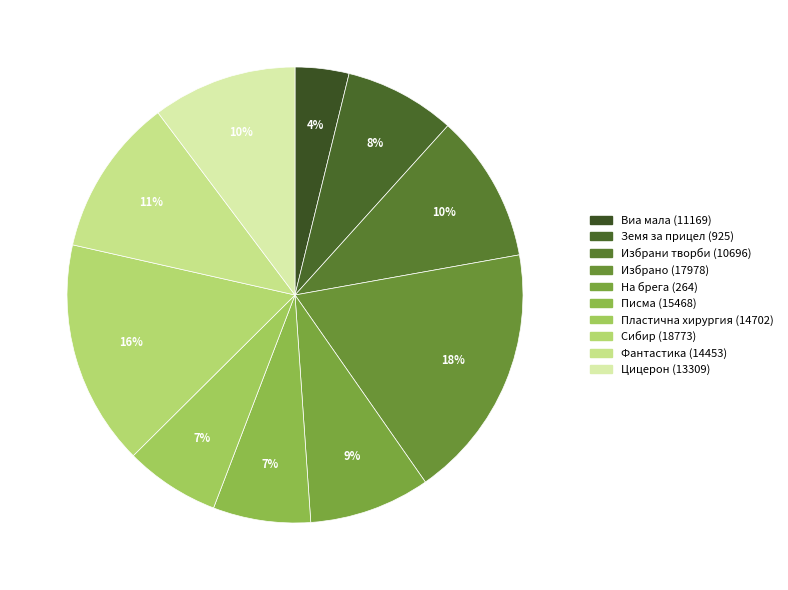

To the nearest percent, what portion does Цицерон (13309) represent?

10%